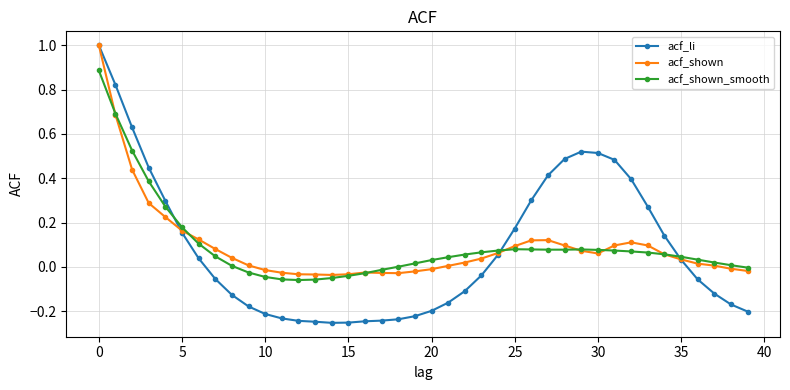

Which series has the widest spread of values?

acf_li